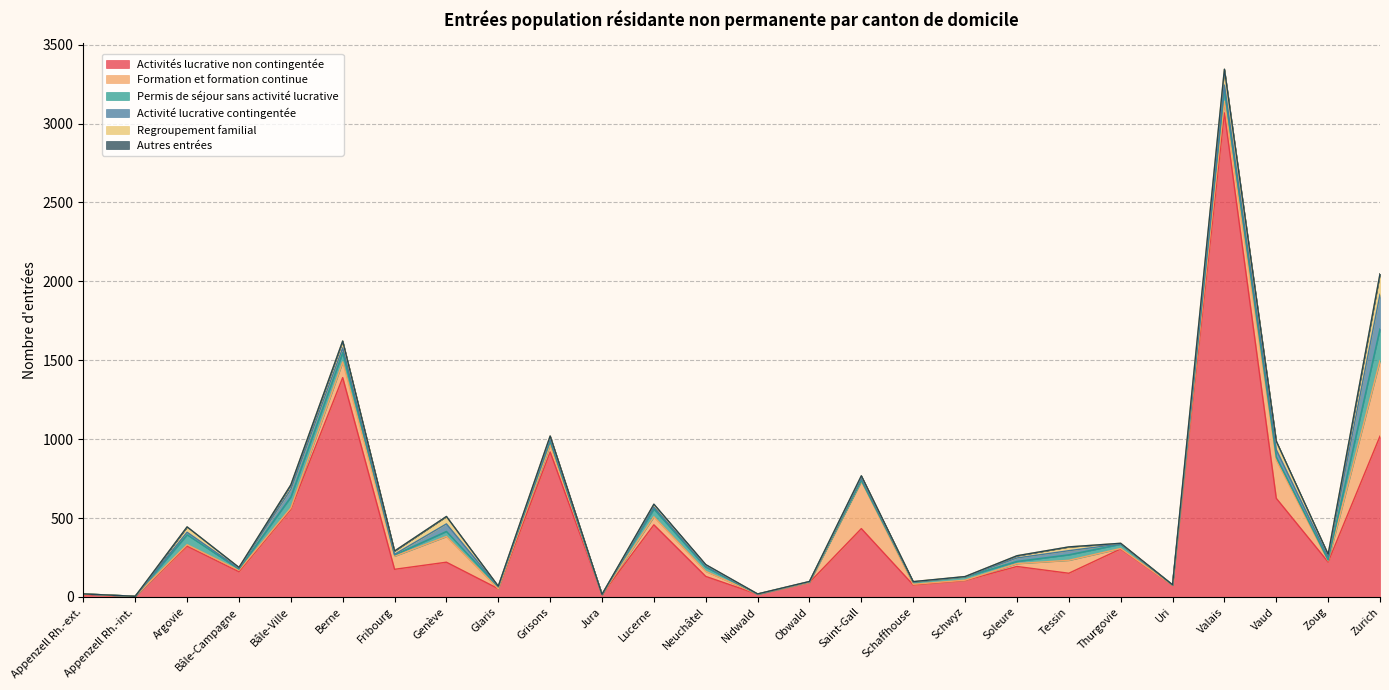

The value of Activité lucrative contingentée at Grisons is 13. True or false?

True